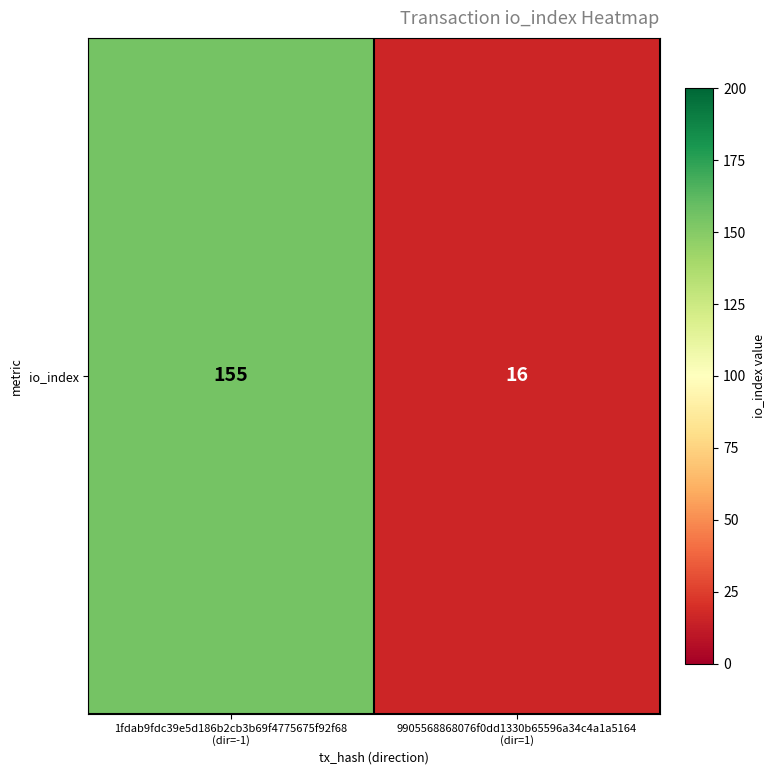

What is the average value?

86